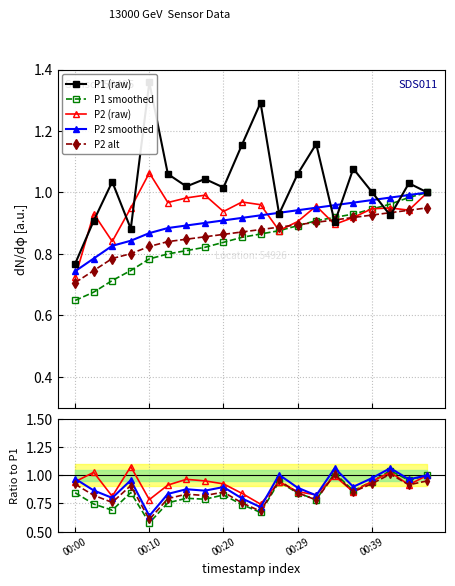

What position from the left is 18?

19